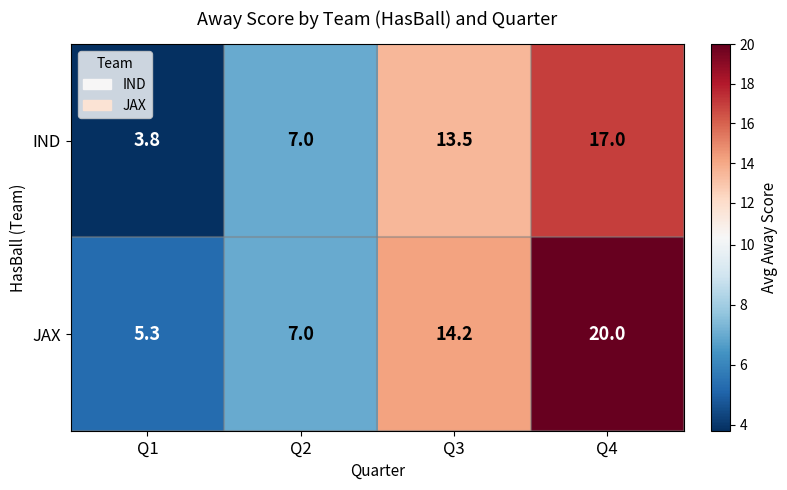

What is the difference between the maximum and minimum values in the IND series?

13.2